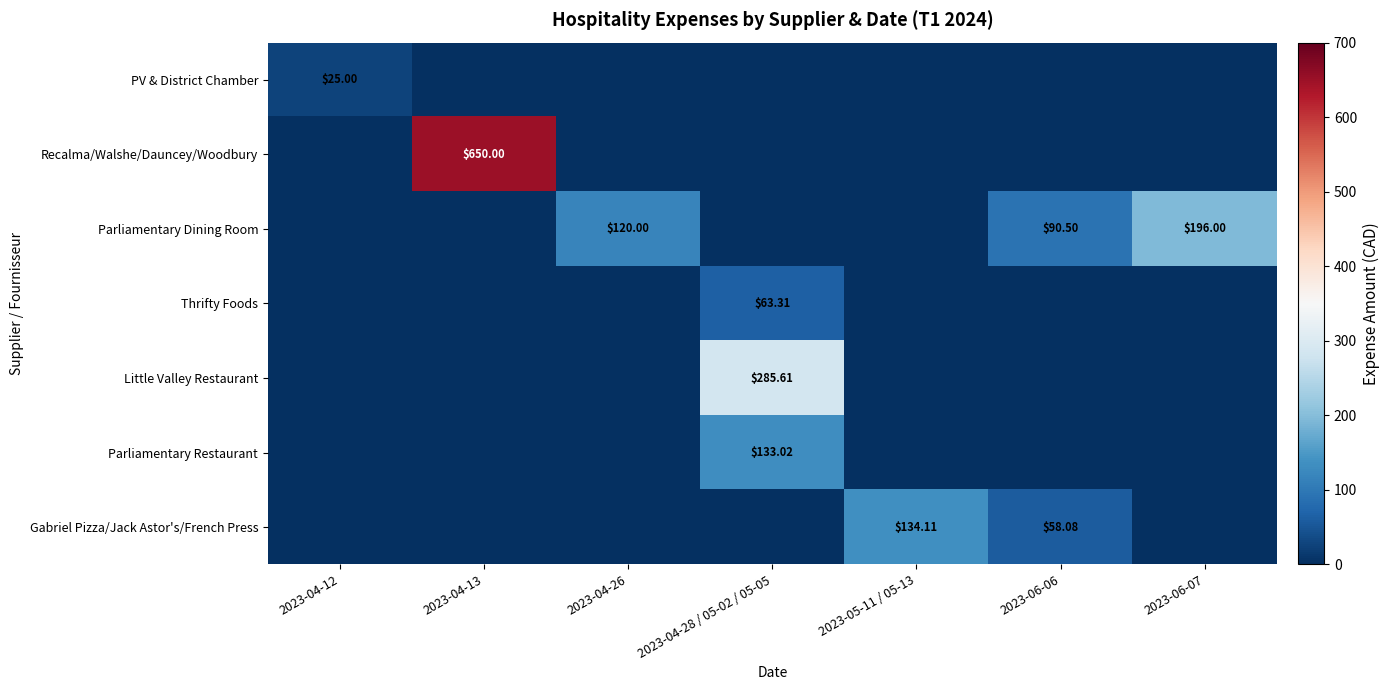

The value of Gabriel Pizza/Jack Astor's/French Press at 2023-04-28 / 05-02 / 05-05 is 0.0. True or false?

True